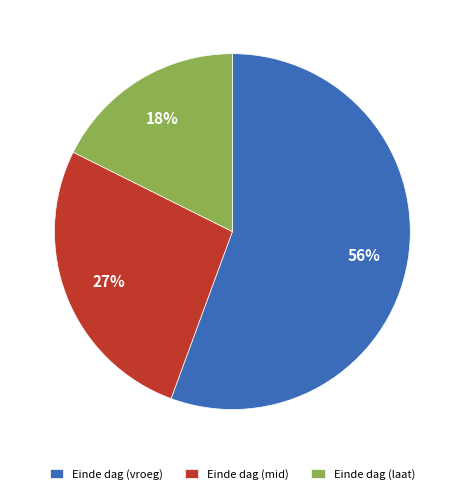

Which slice represents more than half of the pie?

Einde dag (vroeg)